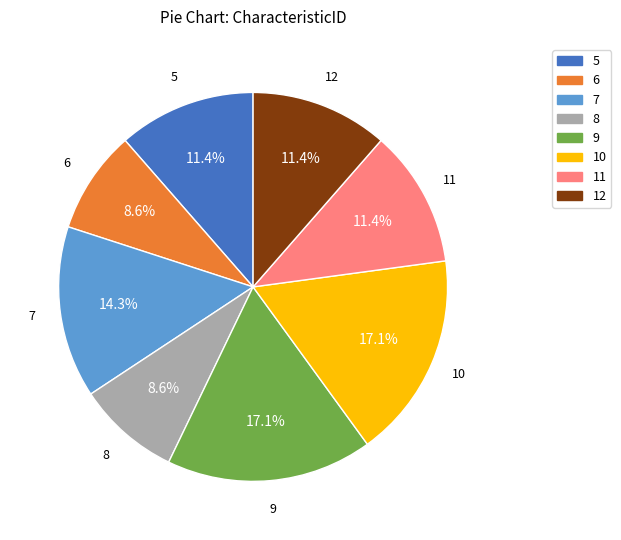

What percentage do 6 and 9 together represent?

25.7%